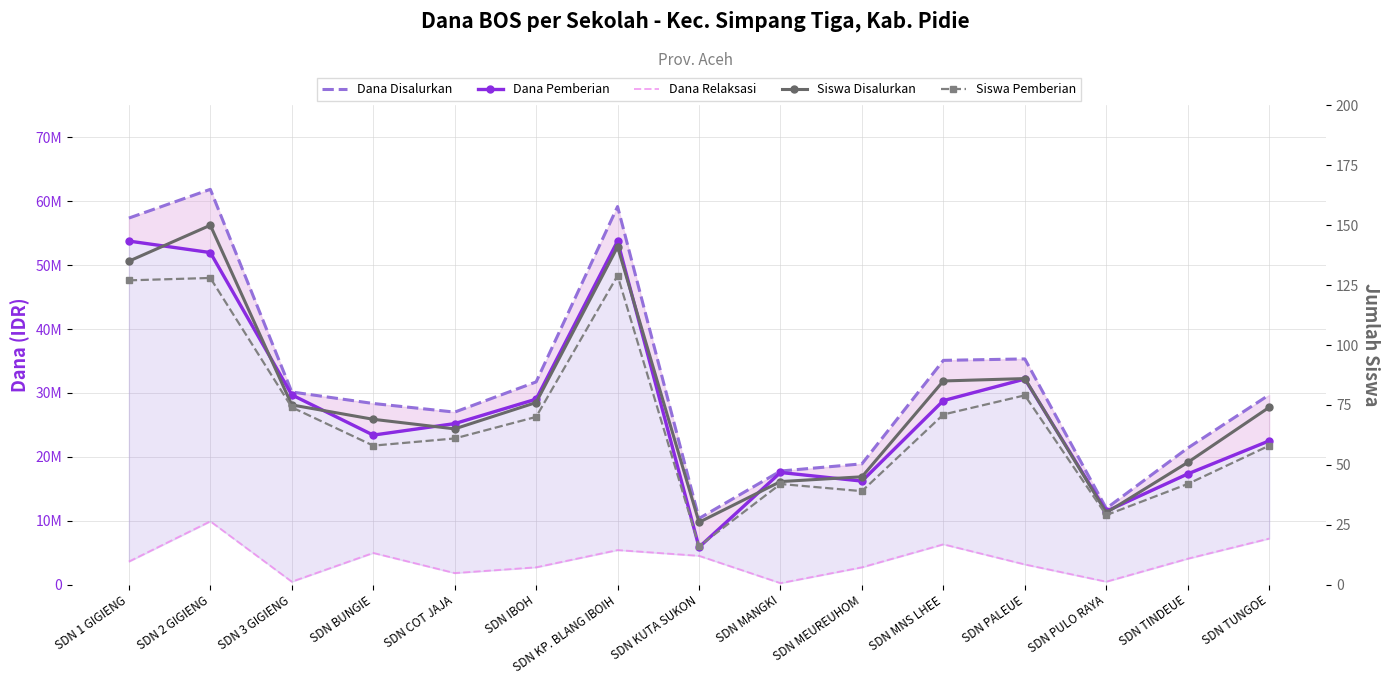

True or false: Siswa Disalurkan and Dana Disalurkan cross at least once.

False